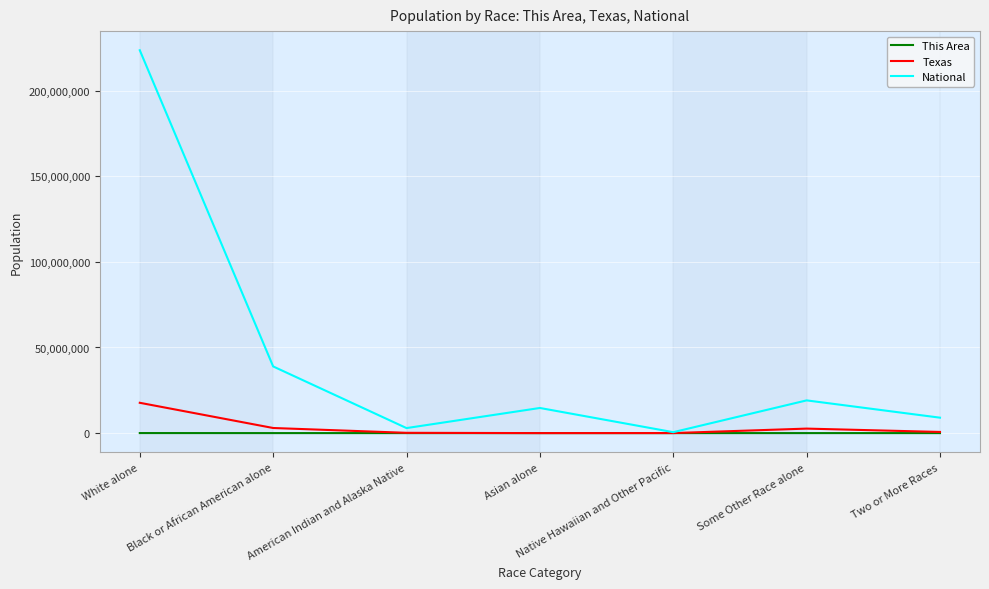

Which series changed the most between White alone and Asian alone?

National